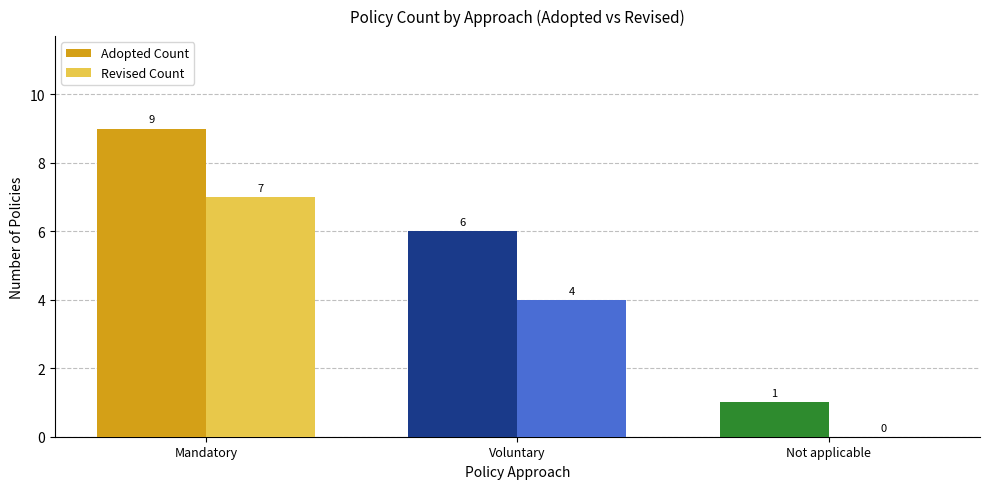

What is the total value across all series at Not applicable?

1